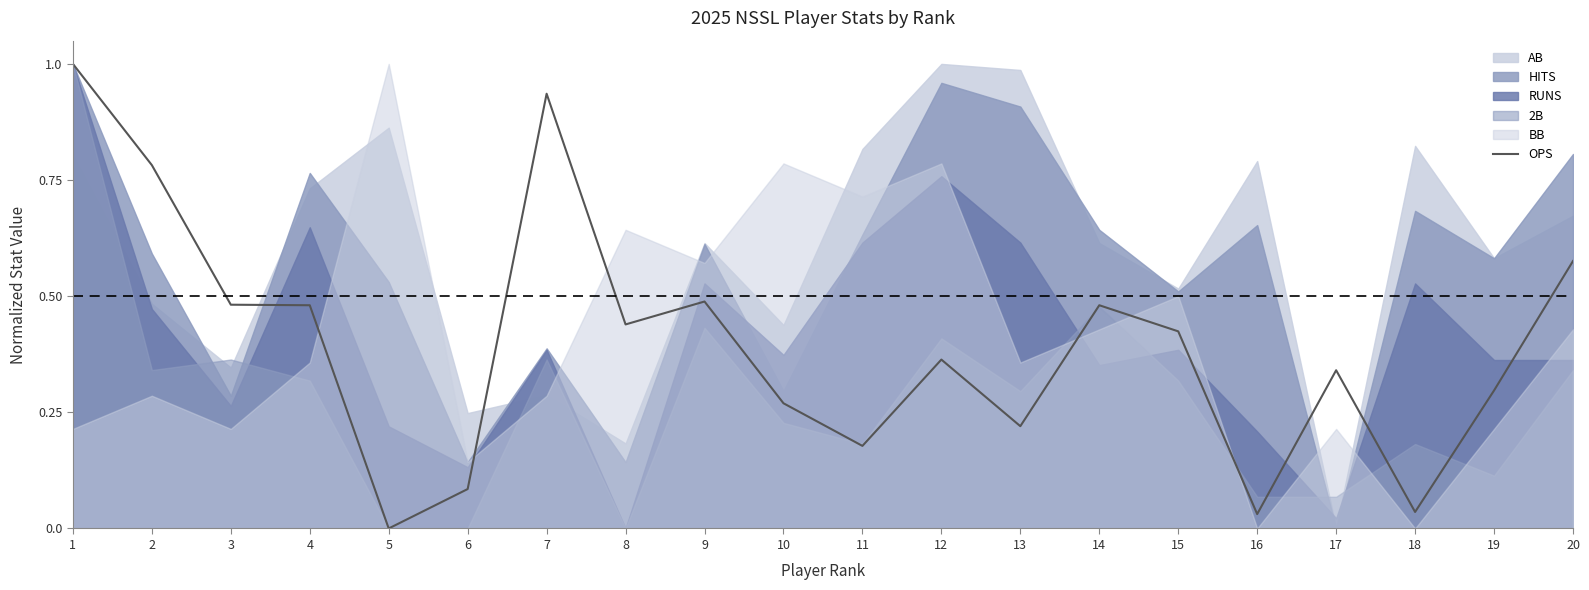

What is the sum of the values at 5 and 4?

0.5